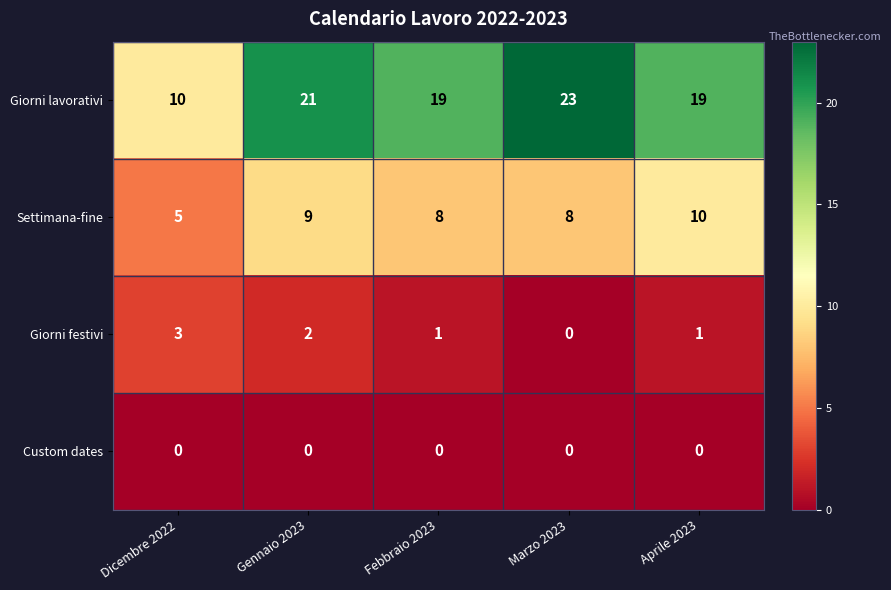

Which series has the largest total across all categories?

Giorni lavorativi